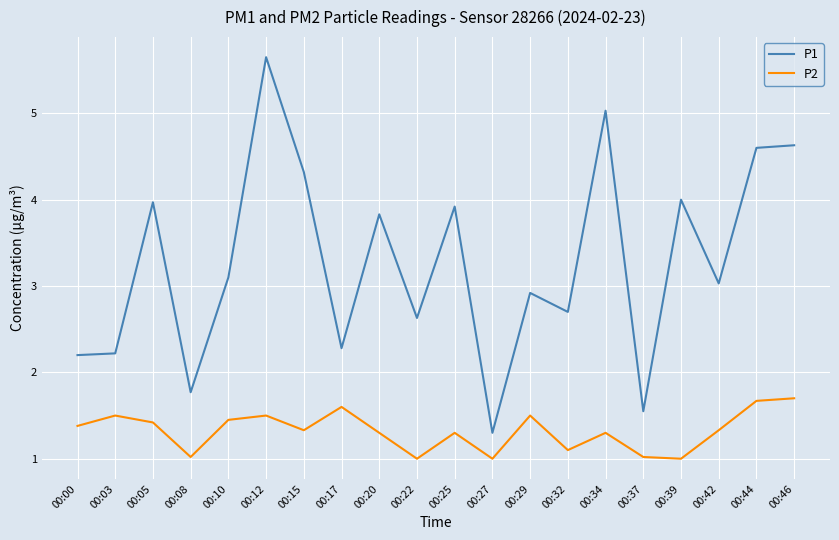

Is this an area chart (filled region under the line)?

No